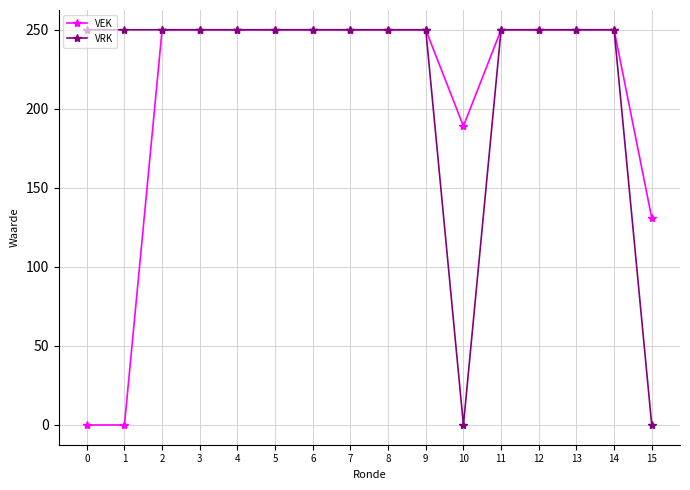

Which series changed the most between 10 and 13?

VRK